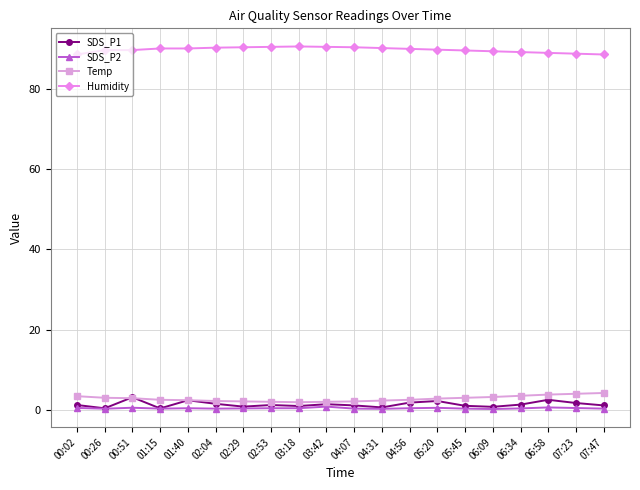

Is this an area chart (filled region under the line)?

No